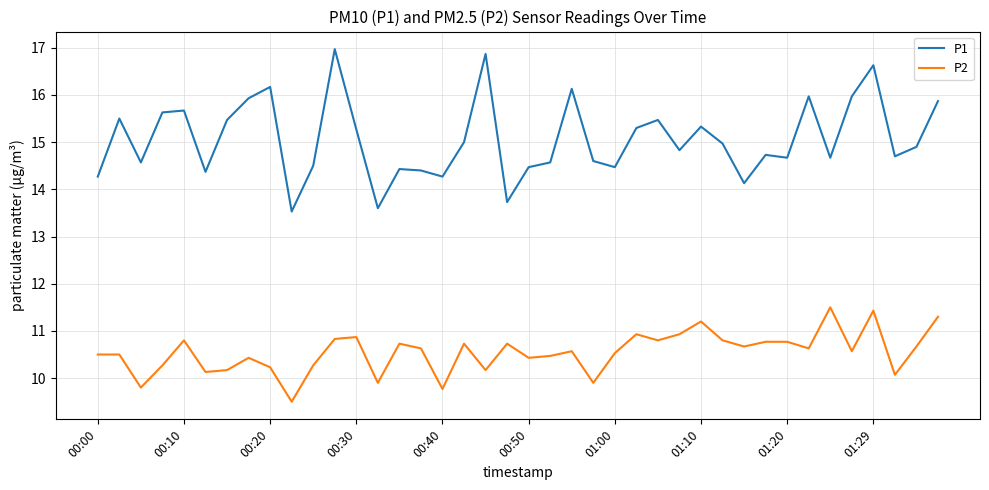

Which series has the largest total across all categories?

P1